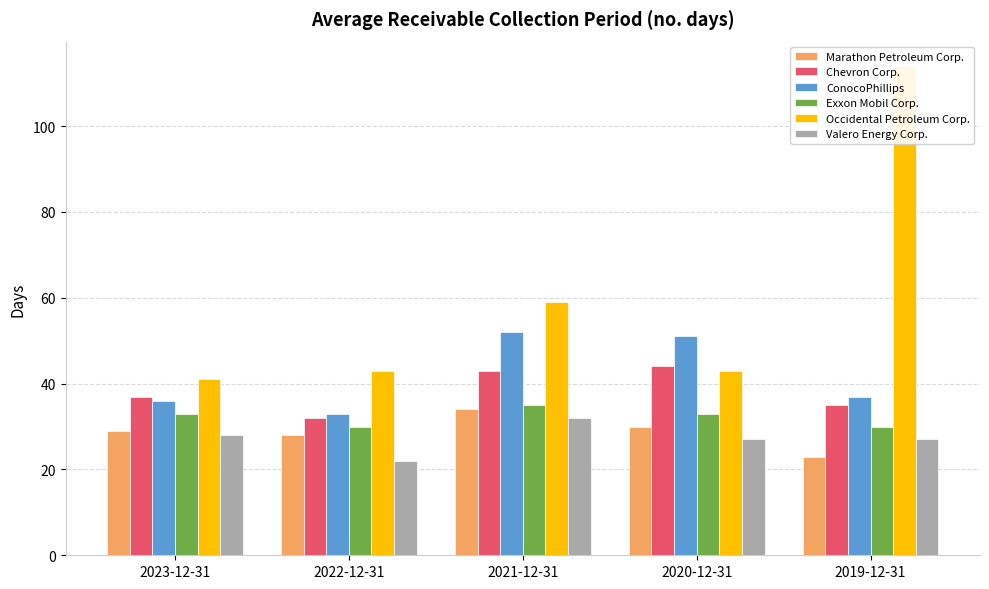

Is it true that Chevron Corp. equals 35 at 2019-12-31?

True